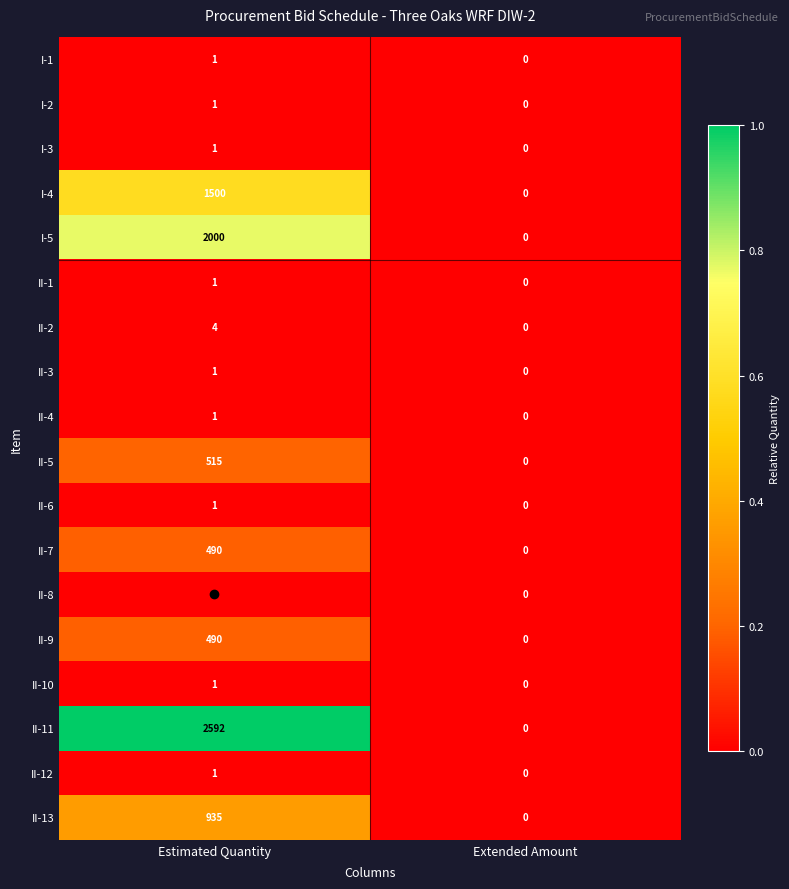

How many data points does each series have?

2